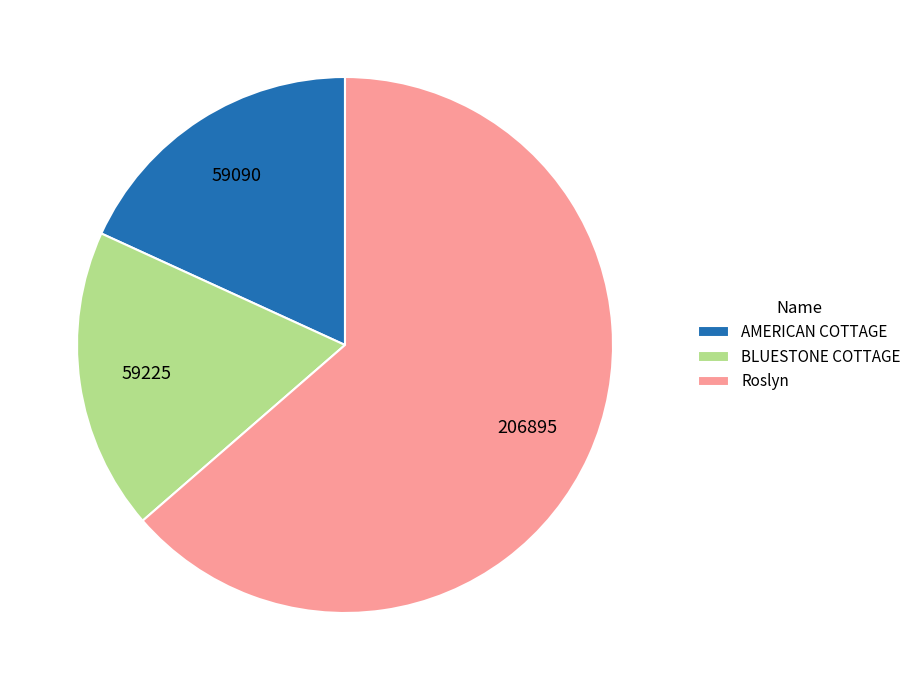

Which slice represents more than half of the pie?

Roslyn